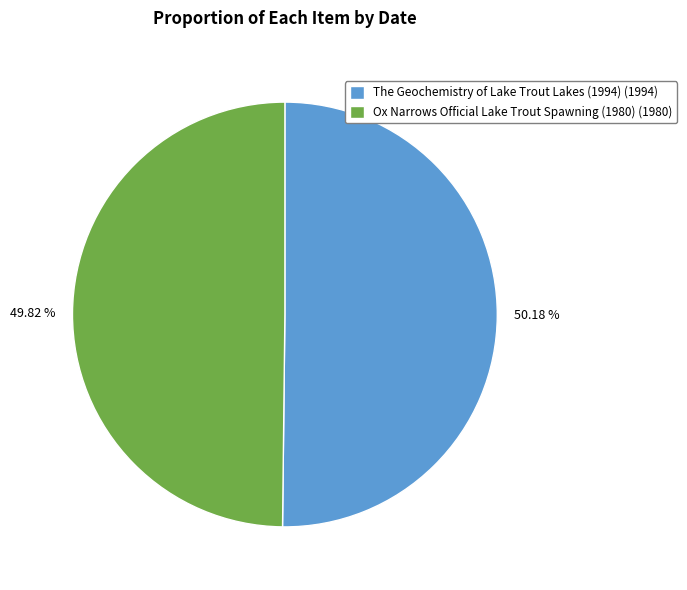

What is the total percentage of Ox Narrows Official Lake Trout Spawning (1980) and The Geochemistry of Lake Trout Lakes (1994)?

100.0%